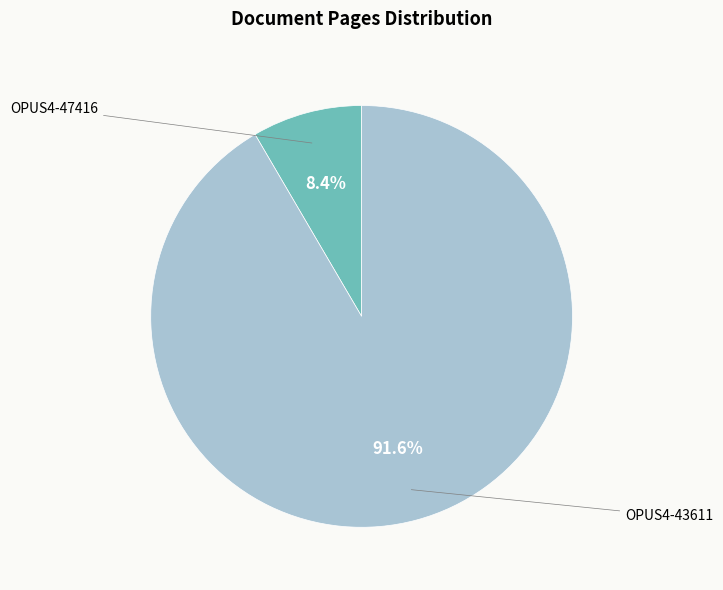

How many segments does this pie chart have?

2